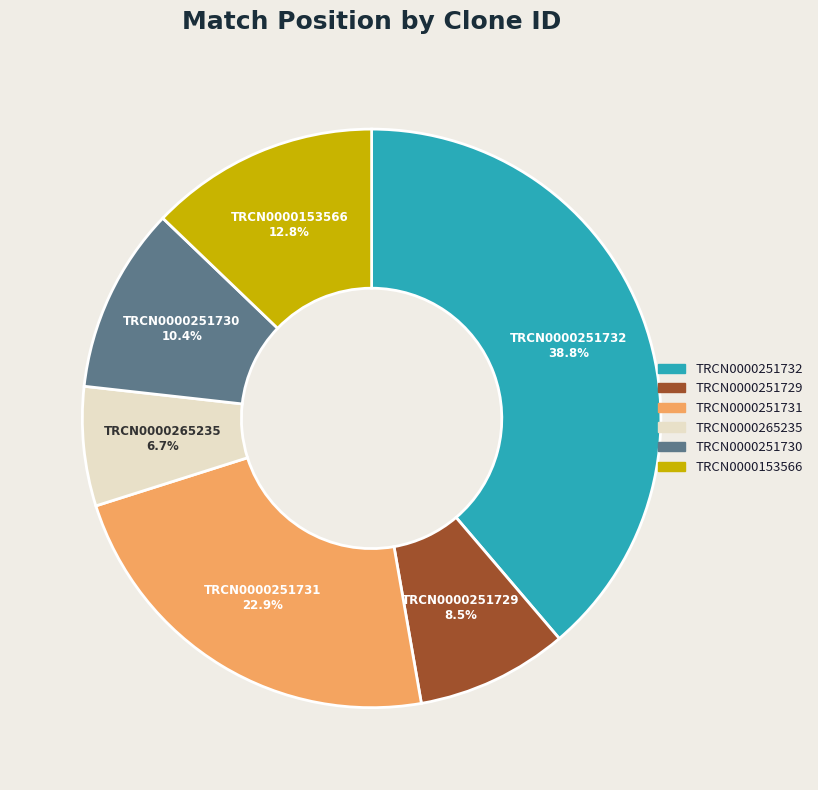

Is there any slice that represents more than half of the pie?

No